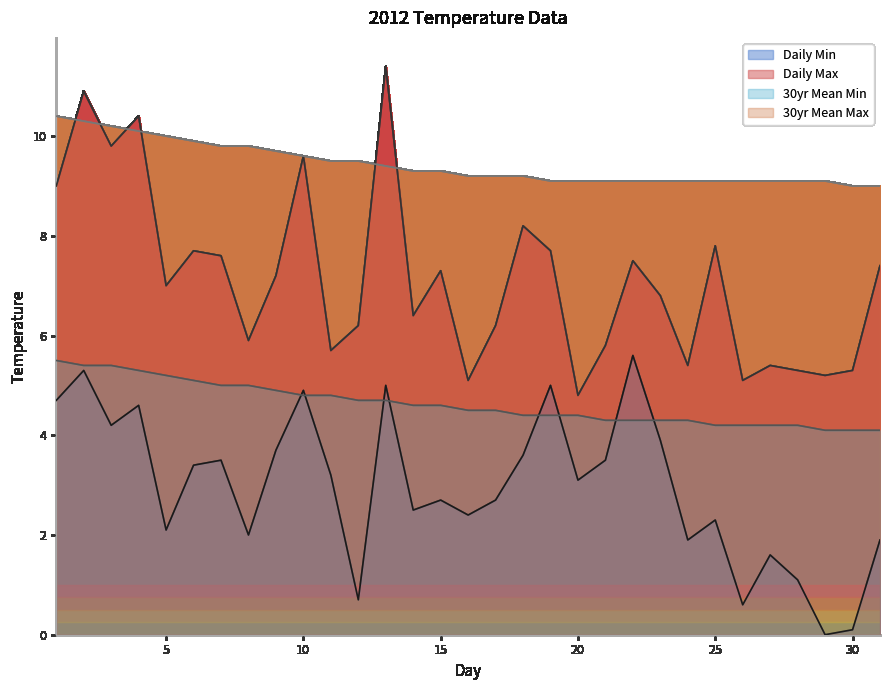

At which category is the sum across all series the highest?

2